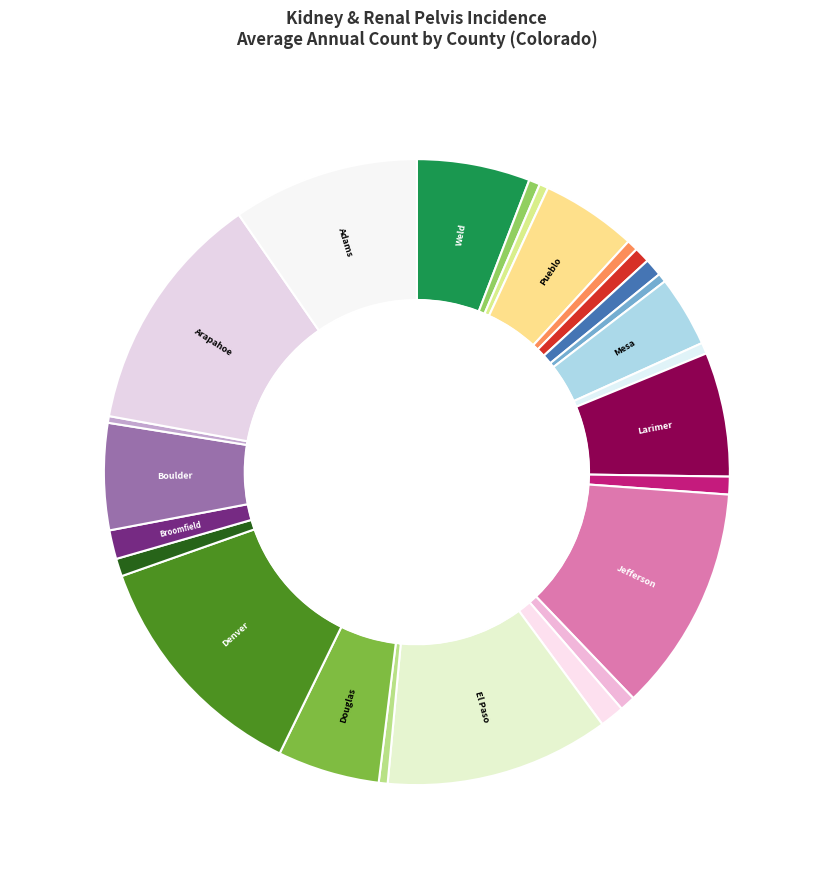

How many segments does this pie chart have?

25